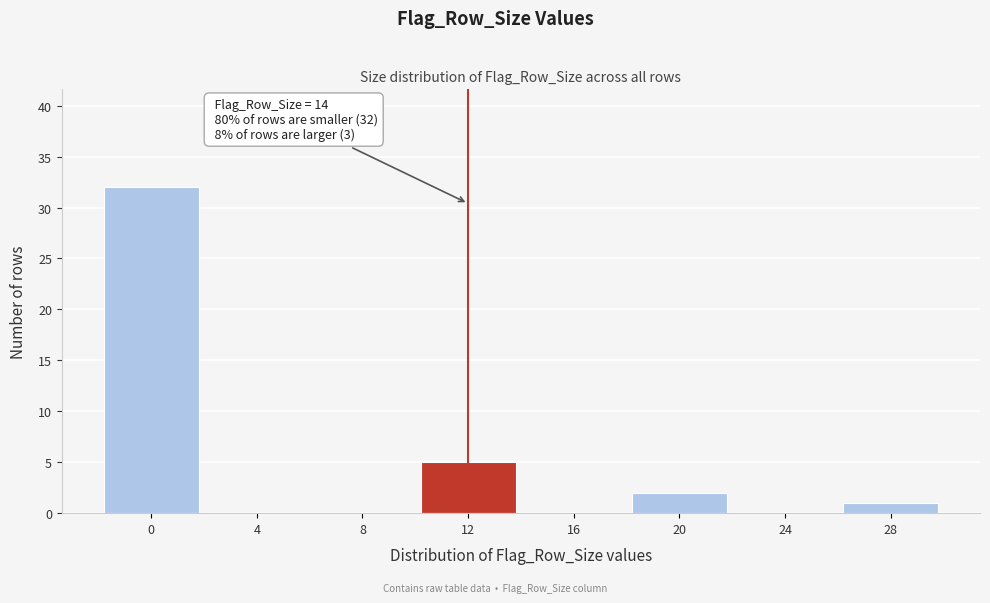

Reading right to left, list all the values displayed in this chart.

28=1	24=0	20=2	16=0	12=5	8=0	4=0	0=32